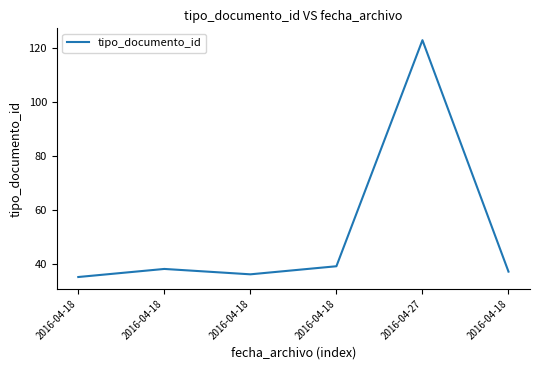

List the labels in order of value, largest first.

2016-04-27, 2016-04-18, 2016-04-18, 2016-04-18, 2016-04-18, 2016-04-18